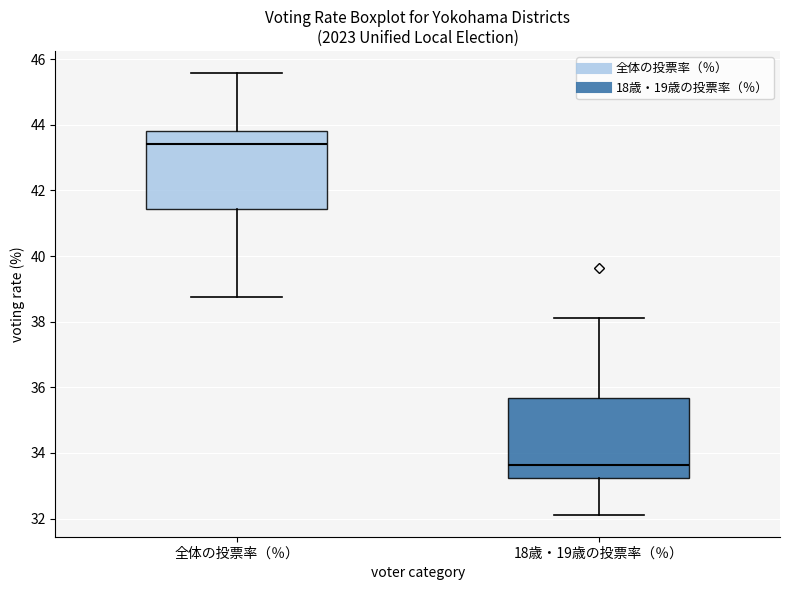

Where is the upper edge of the box for 全体の投票率（％） on the y-axis? The values are not printed on the chart, so give them approximately, as read against the axis.

43.8